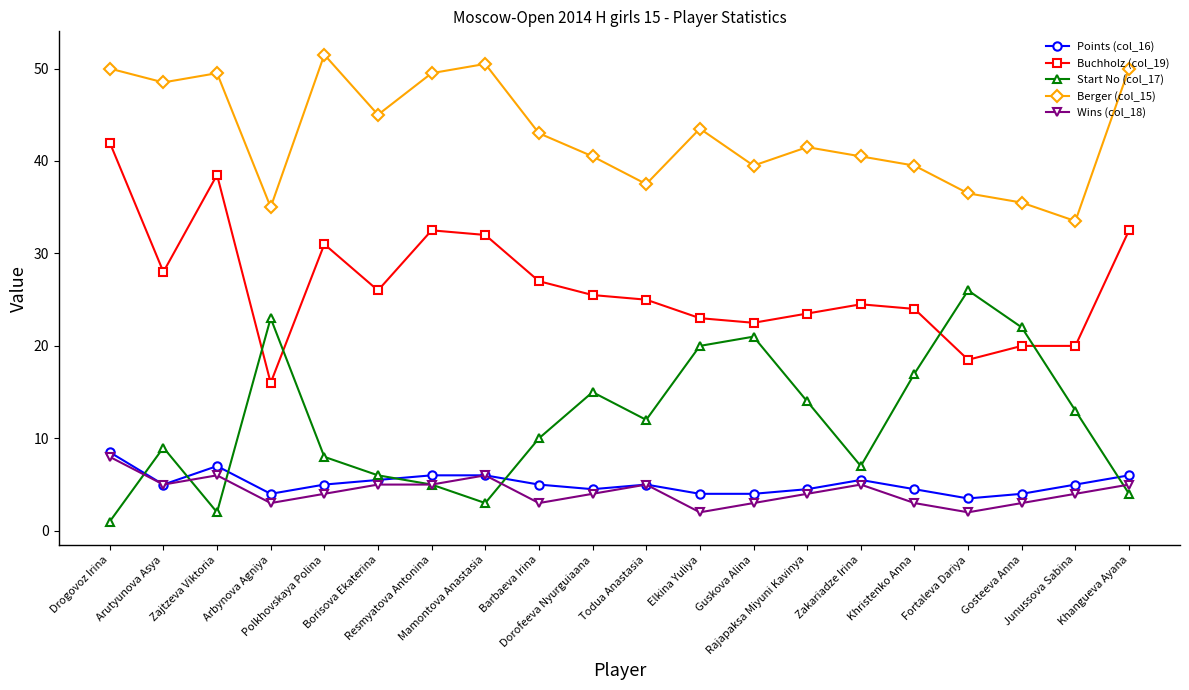

What is the difference between the maximum and second lowest values in the Wins (col_18) series?

6.0